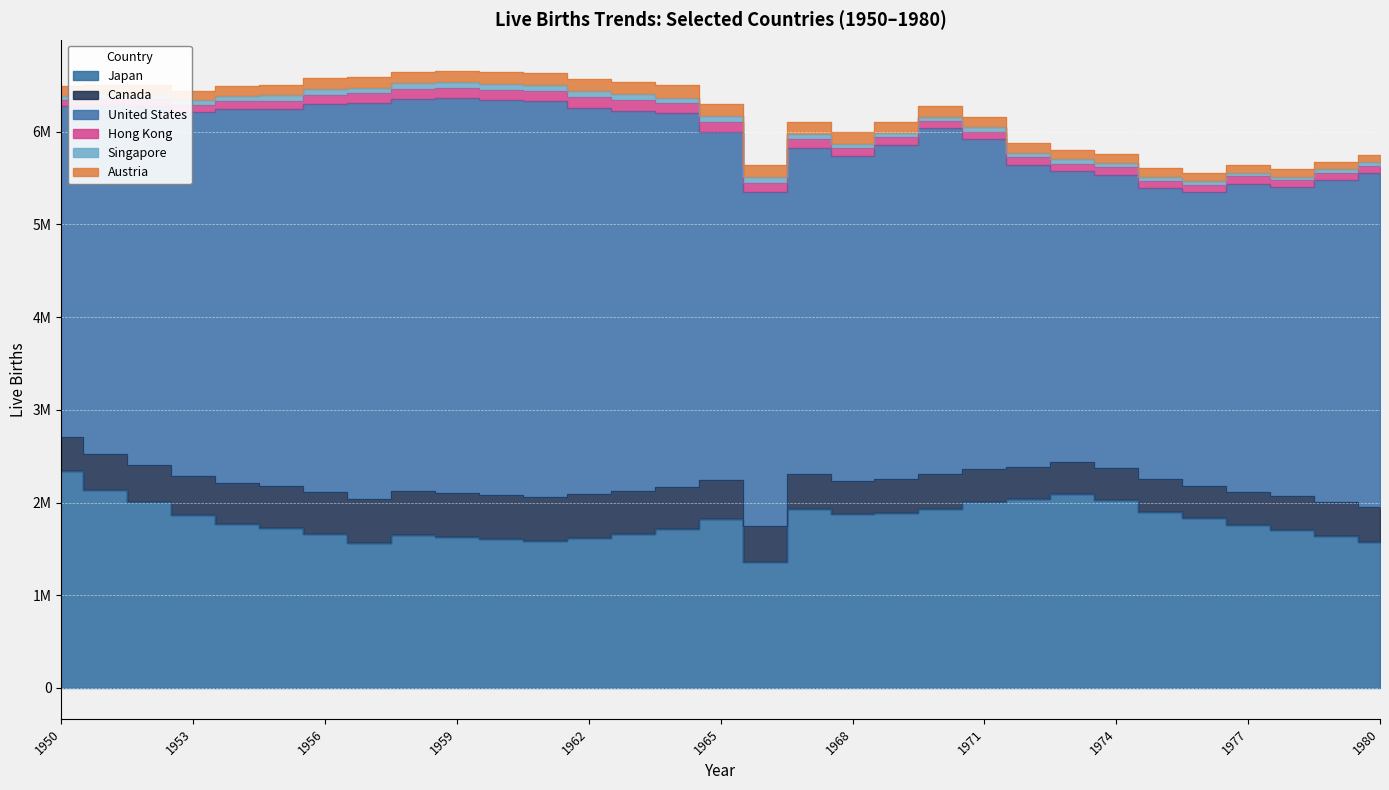

Between 1952 and 1977, which series saw the biggest shift?

United States